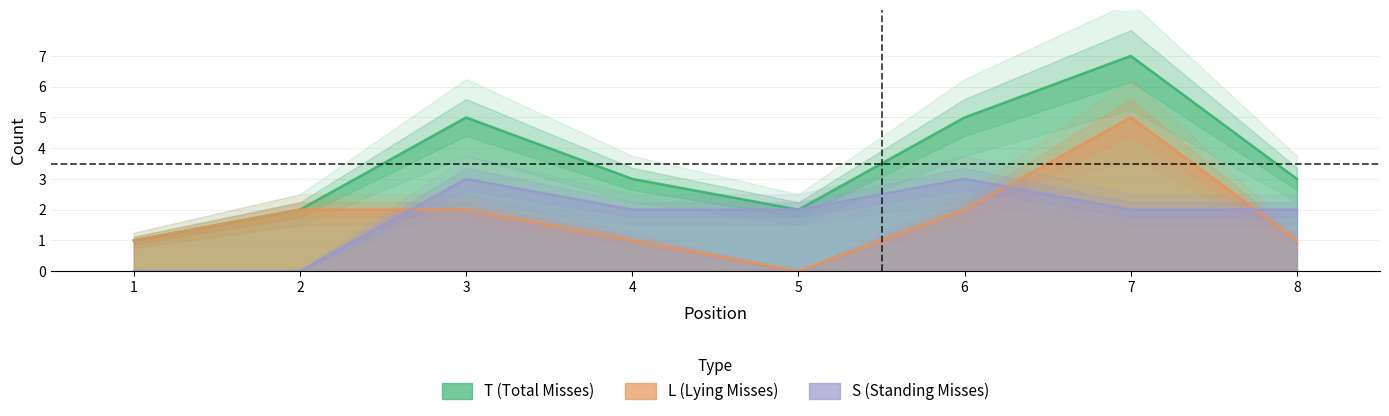

Is it true that T equals 7 at 7?

True